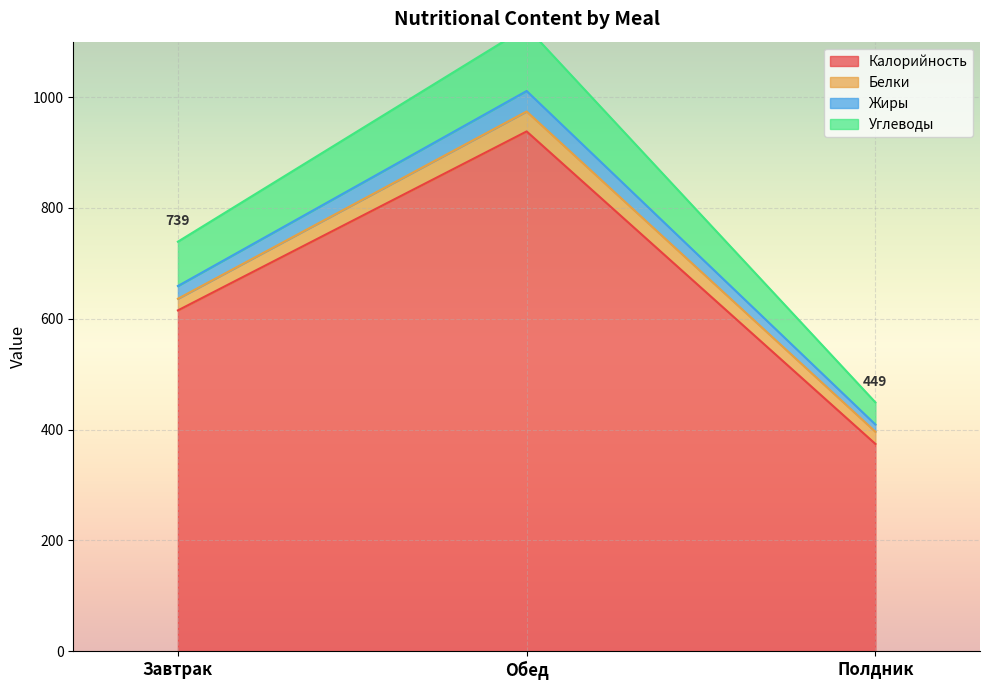

Is it true that Калорийность equals 479 at Обед?

False